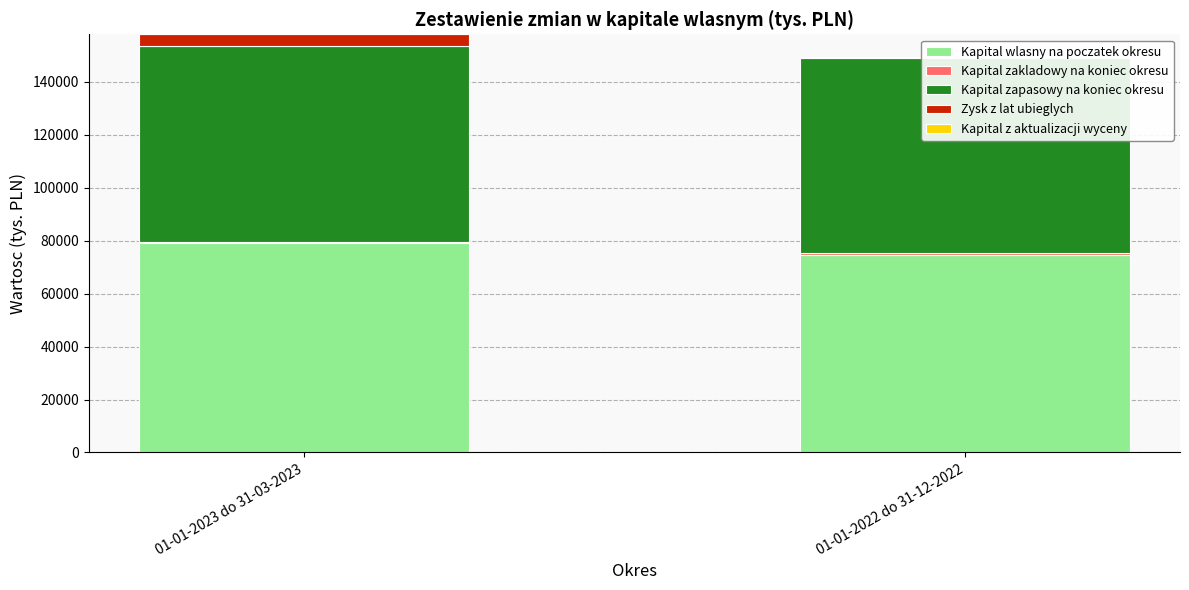

What are all the series names shown in the legend?

Kapital wlasny na poczatek okresu, Kapital zakladowy na koniec okresu, Kapital zapasowy na koniec okresu, Zysk z lat ubieglych, Kapital z aktualizacji wyceny